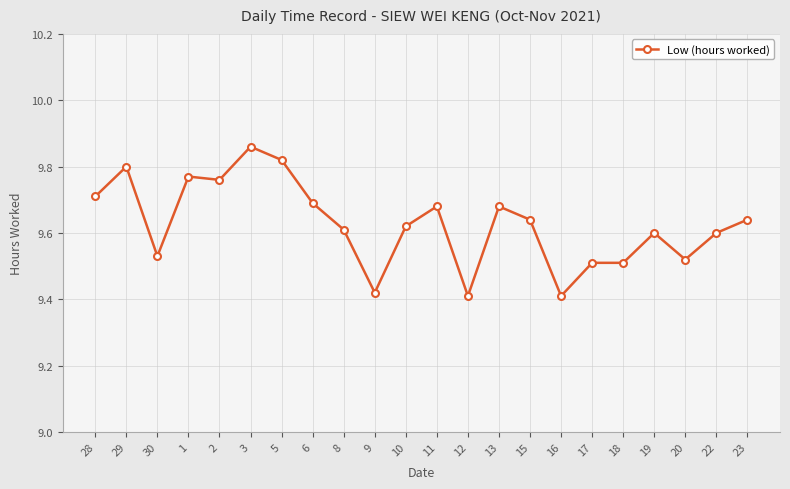

At which category does the data reach its first local valley?

30